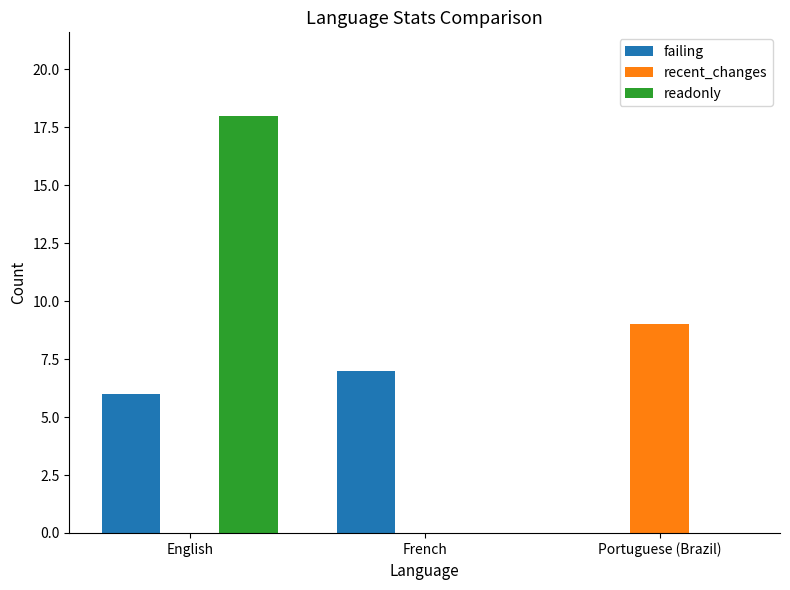

True or false: recent_changes has a value of 5 at English.

False